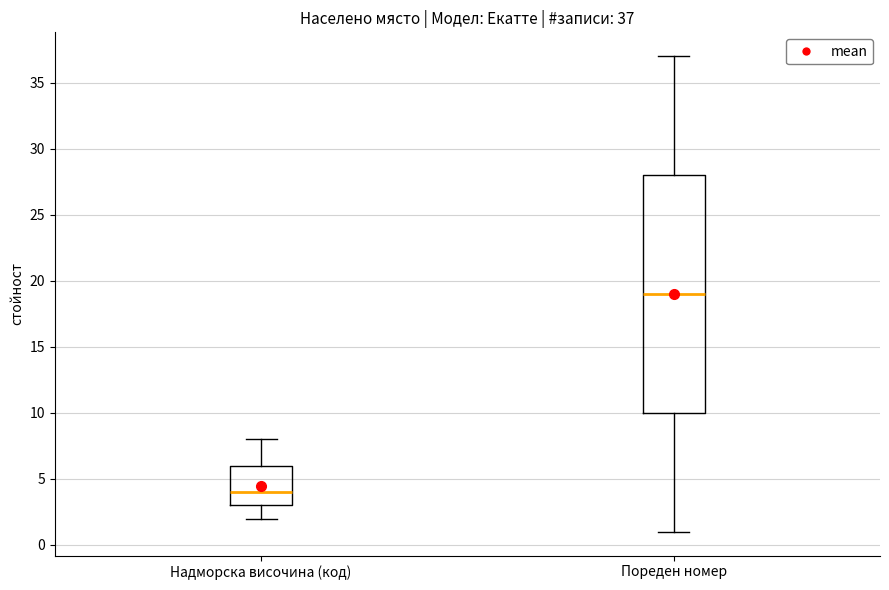

Which box has the lowest median line?

Надморска височина (код)